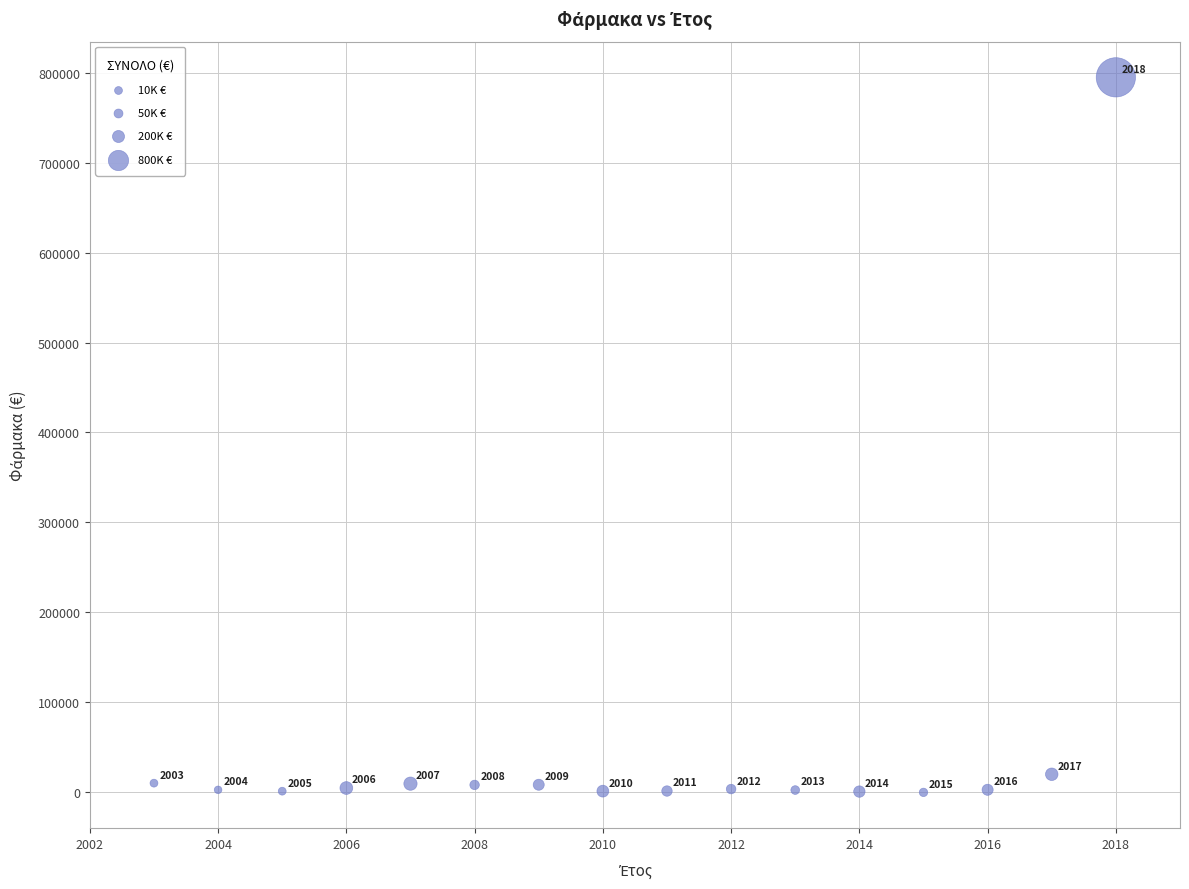

What is the range of Y values (max minus min)?

794752.4